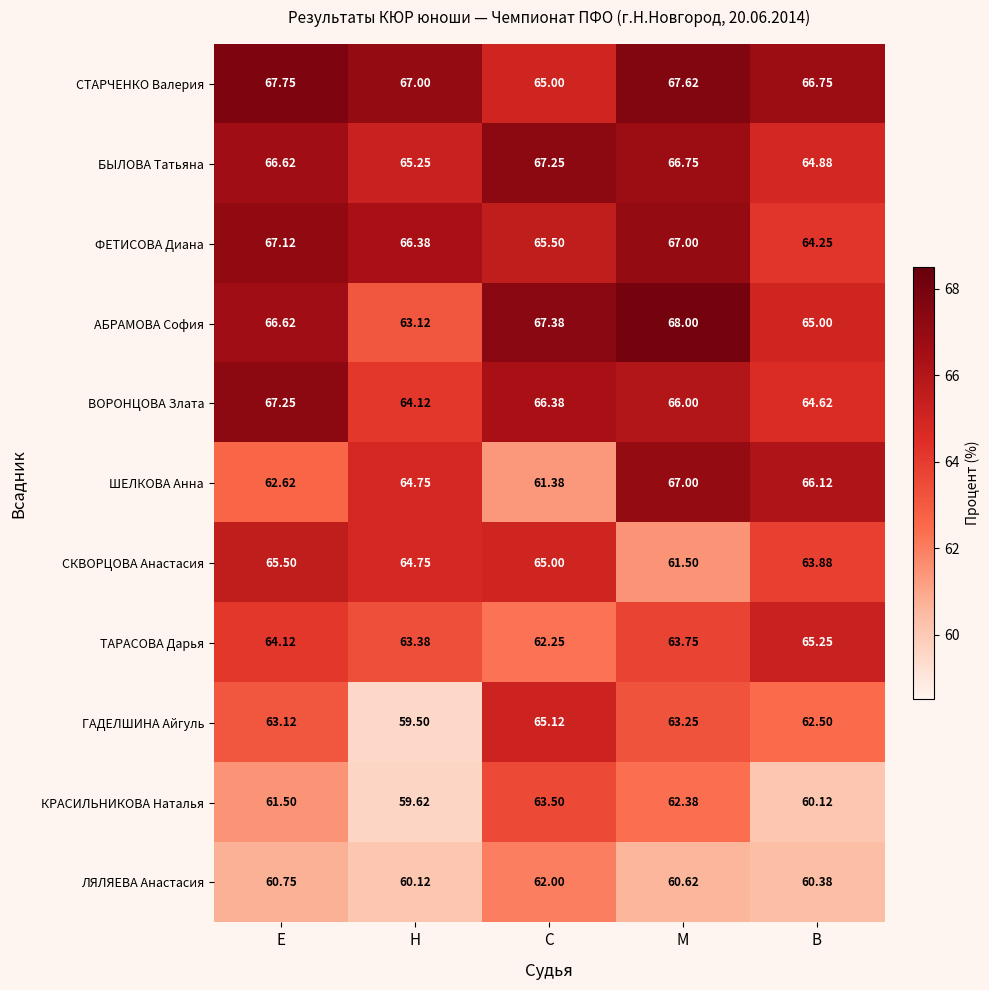

Count the number of data series in this chart.

11